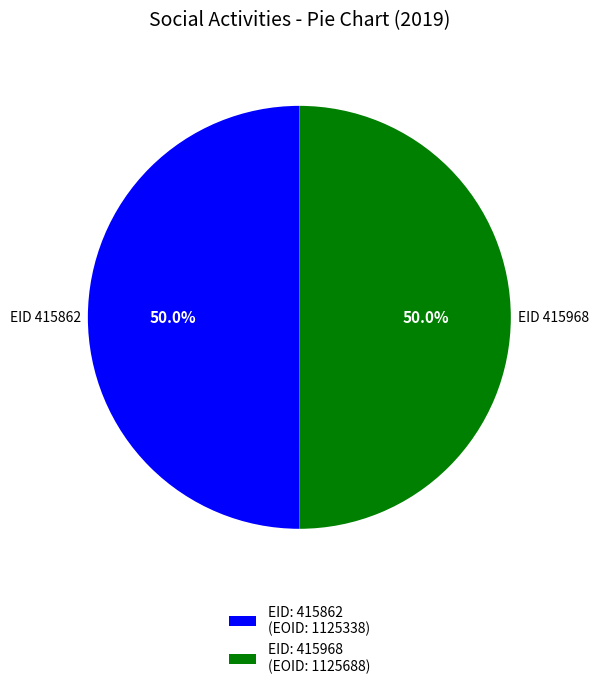

What portion of the pie excludes EID: 415968 (EOID: 1125688)?

50.0%